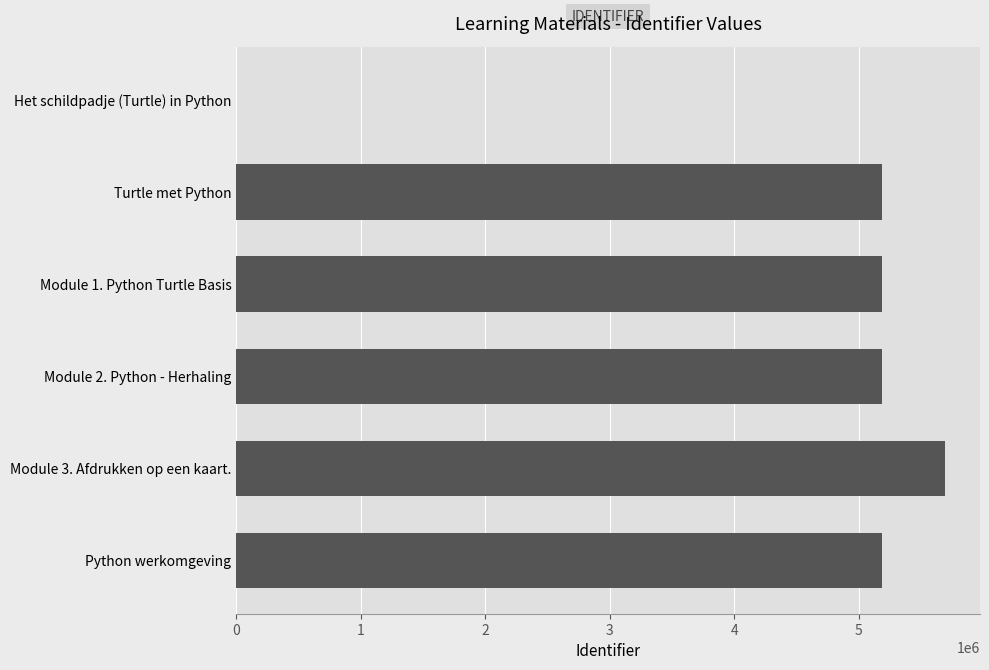

What is the change in value from Module 2. Python - Herhaling to Module 3. Afdrukken op een kaart.?

+503835